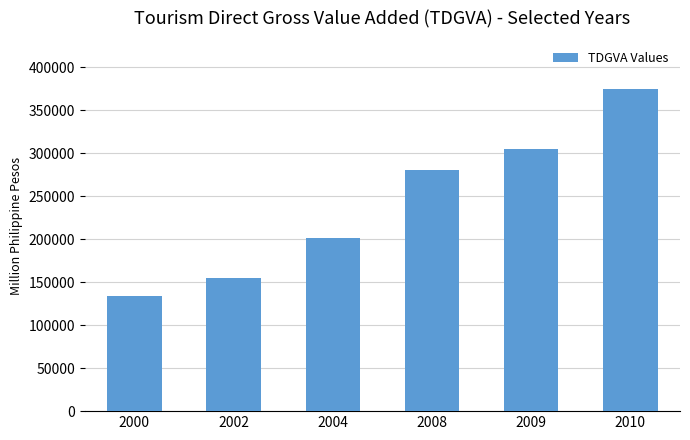

List the labels in order of value, largest first.

2010, 2009, 2008, 2004, 2002, 2000